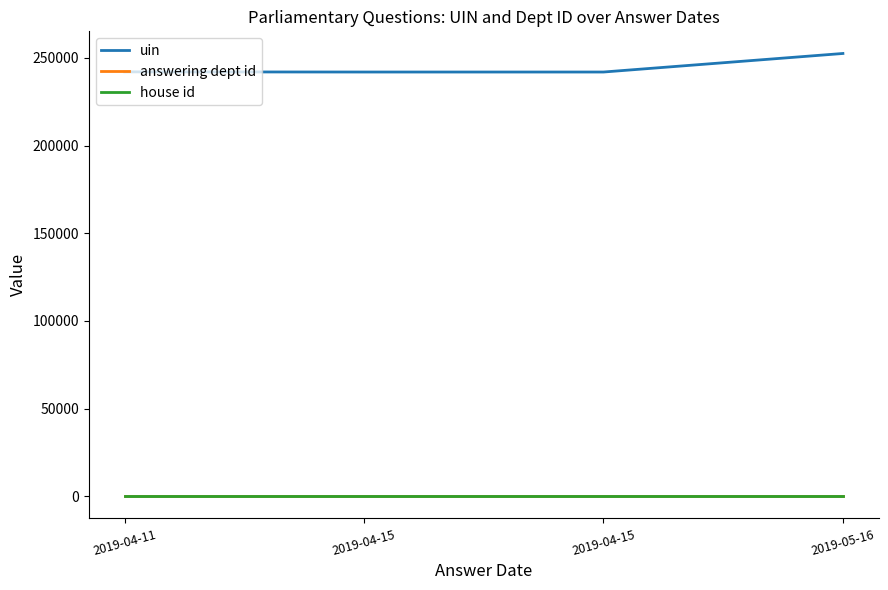

Does the chart display data point markers on the line(s)?

No